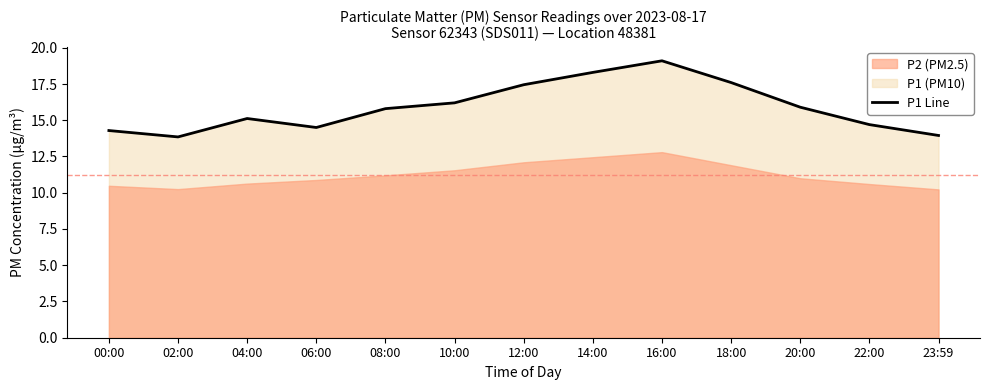

What is the label of the 11th point from the right?

04:00